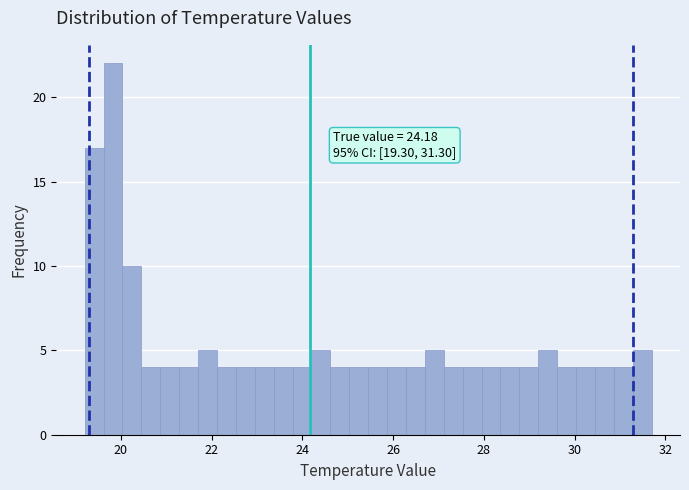

Read against the x-axis, roughly where is the centre of the tallest bar?

19.8